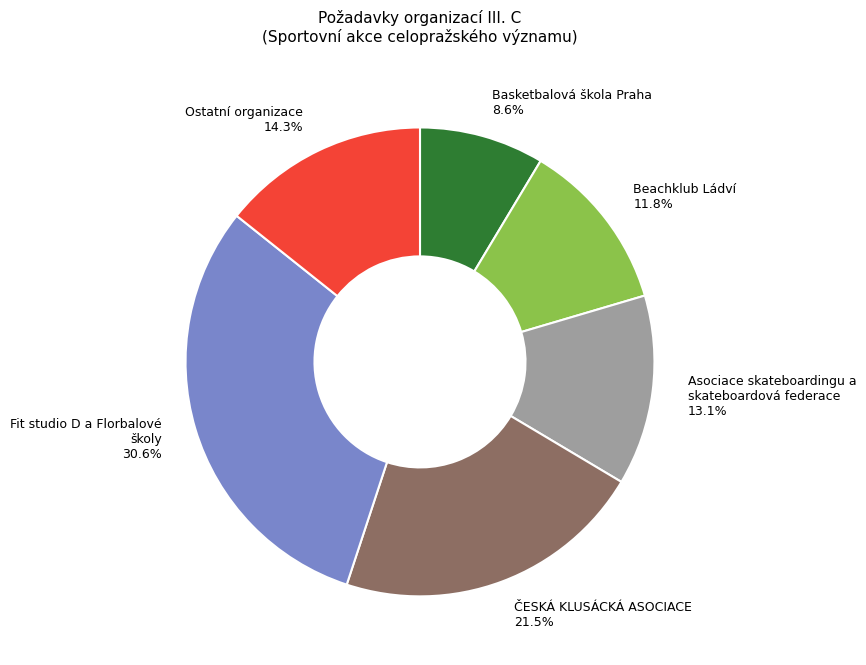

How much of the chart is everything except Basketbalová škola Praha 8.6%?

91.4%